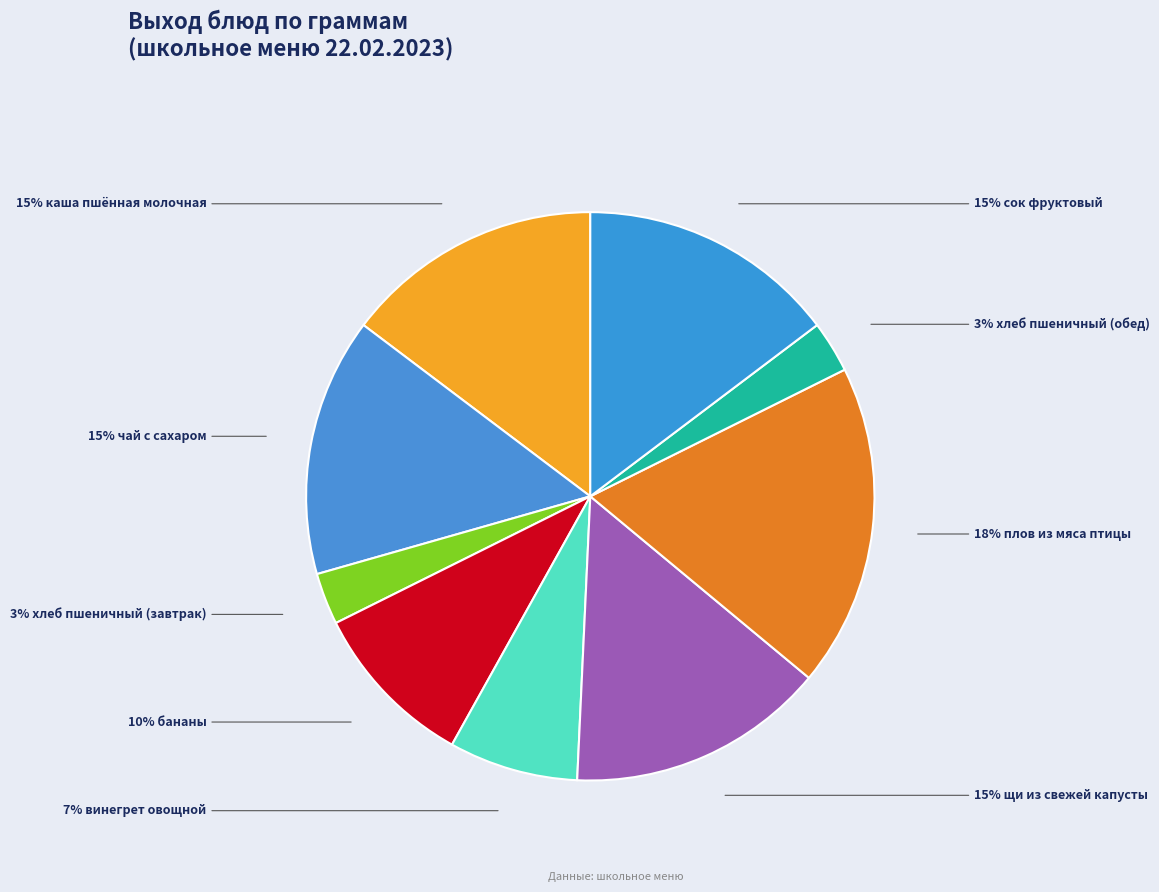

Count the number of slices in the pie.

9